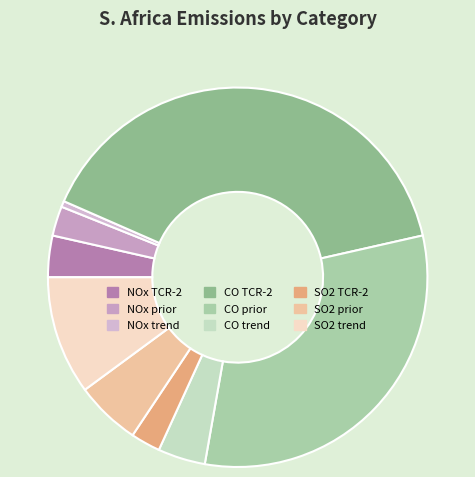

The CO trend slice represents 4% of the pie. True or false?

True